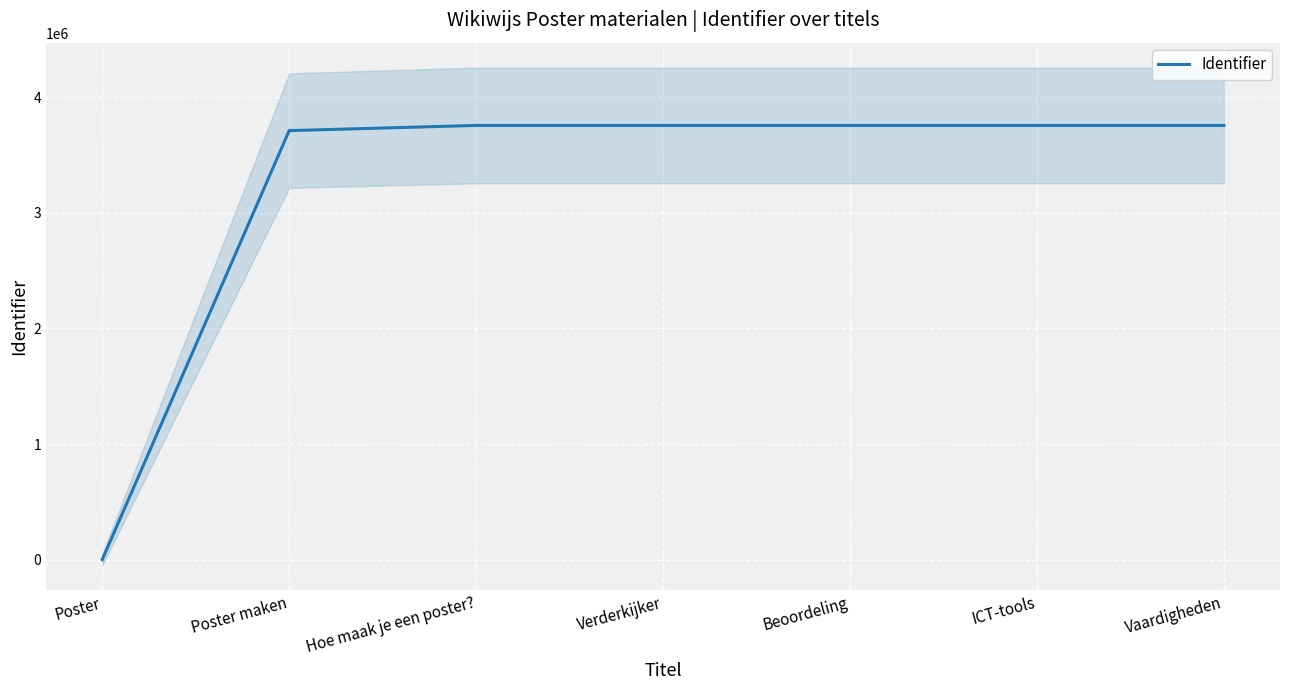

What is the difference between the values at Hoe maak je een poster? and Vaardigheden?

7